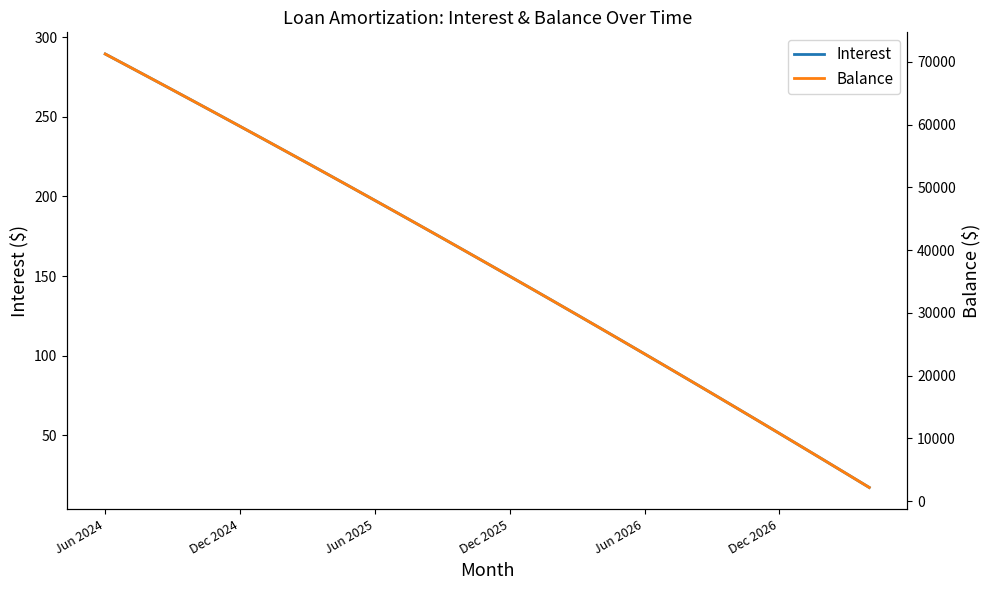

How many distinct data groups are displayed?

2